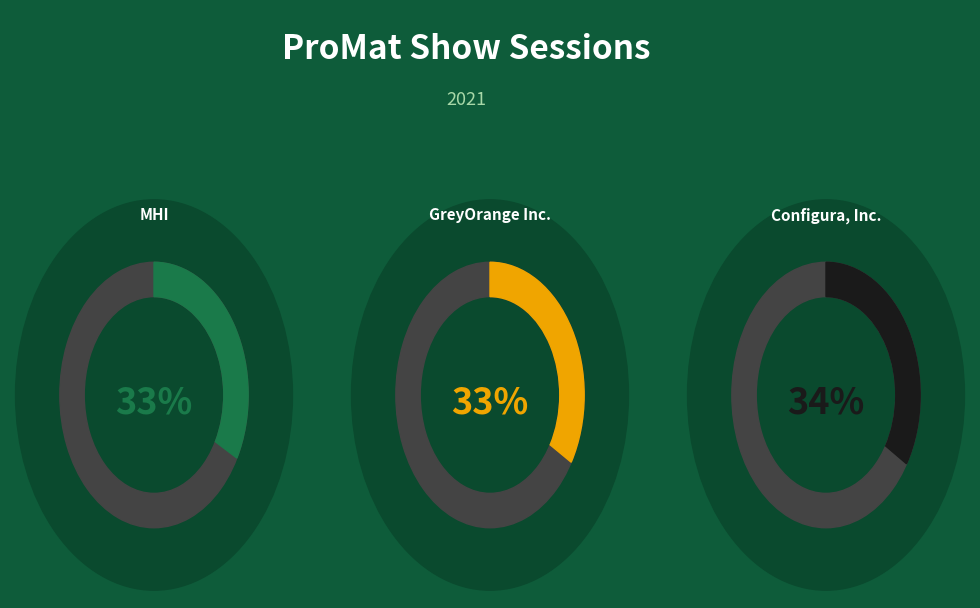

Which slice is the smallest?

MHI